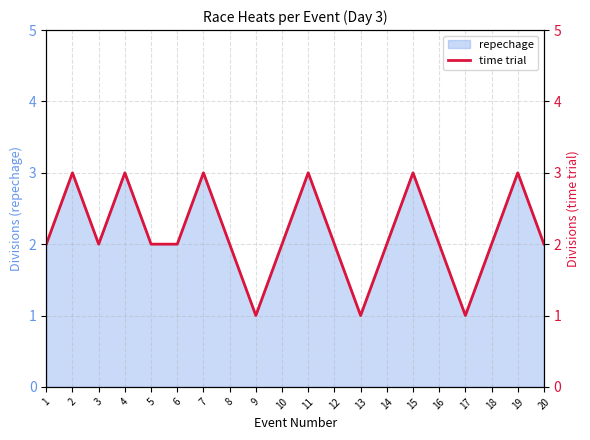

What is the change in value from 5 to 17?

-1